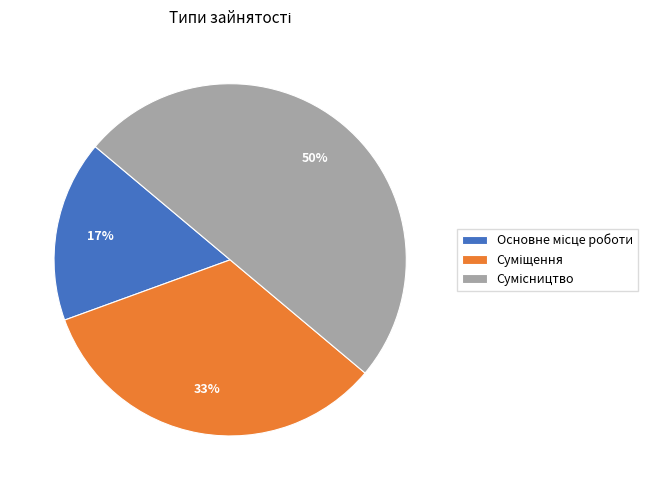

To the nearest percent, what is the difference between the largest and smallest slice percentages?

33%